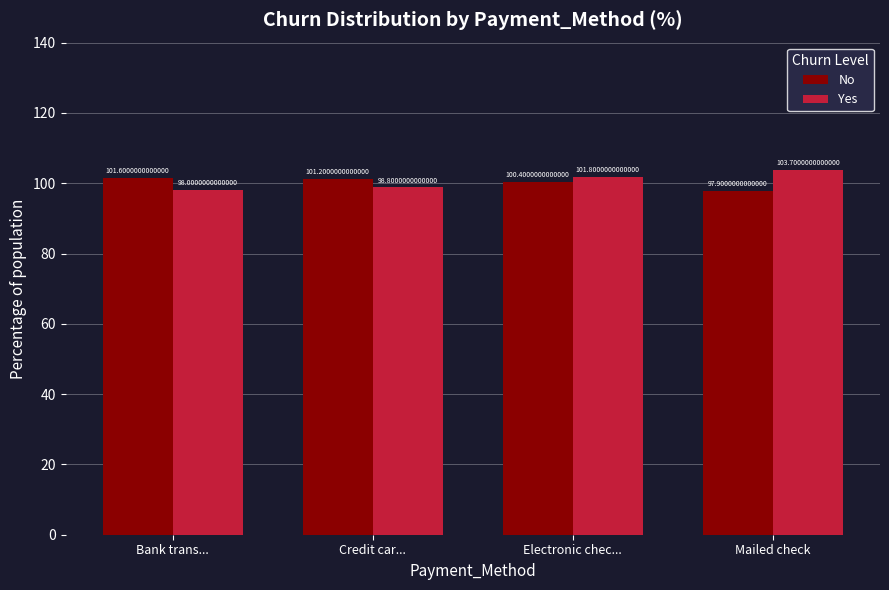

What is the approximate value of Yes at Bank trans...?

98.0